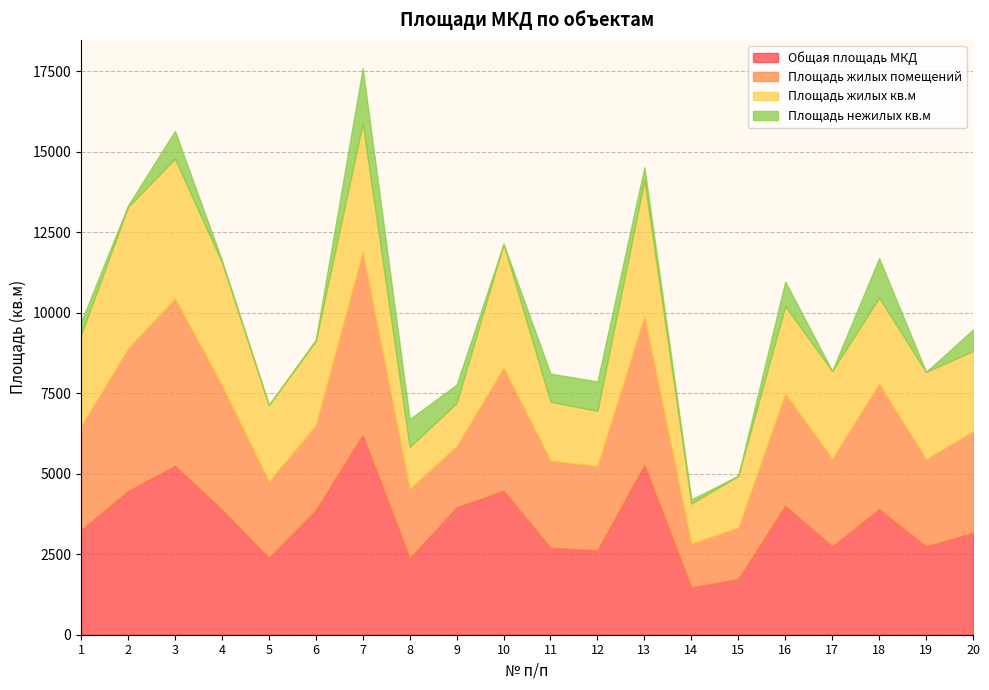

What is the approximate value of Общая площадь МКД at 11?

2703.0